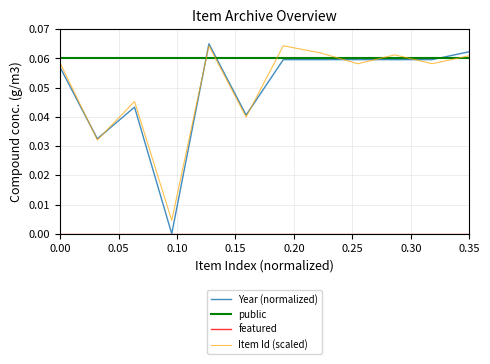

At how many categories does at least one series exceed 0?

12